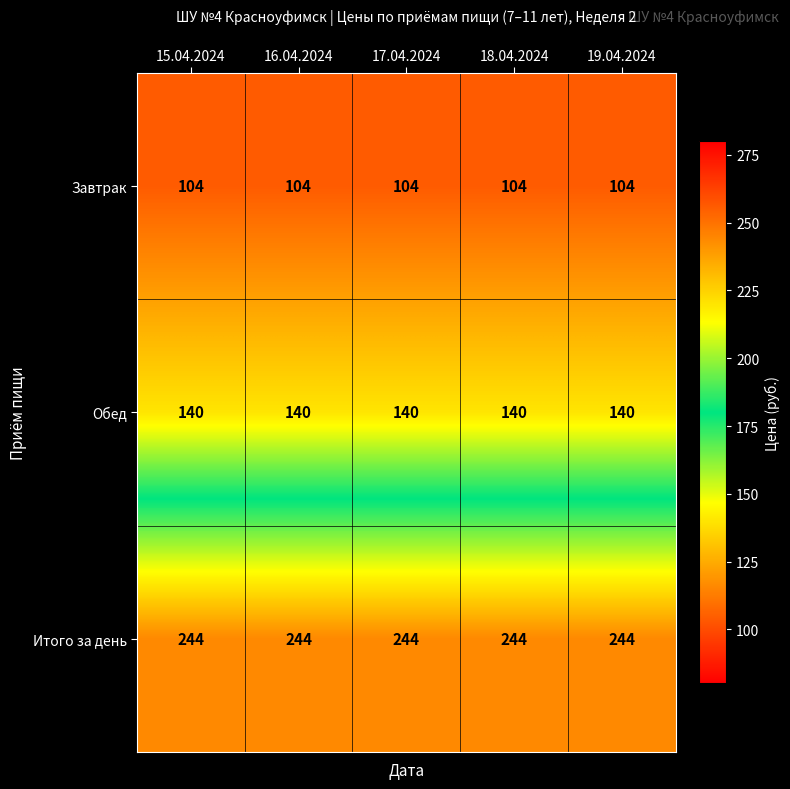

At 19.04.2024, list the series in order from smallest to largest.

Завтрак, Обед, Итого за день